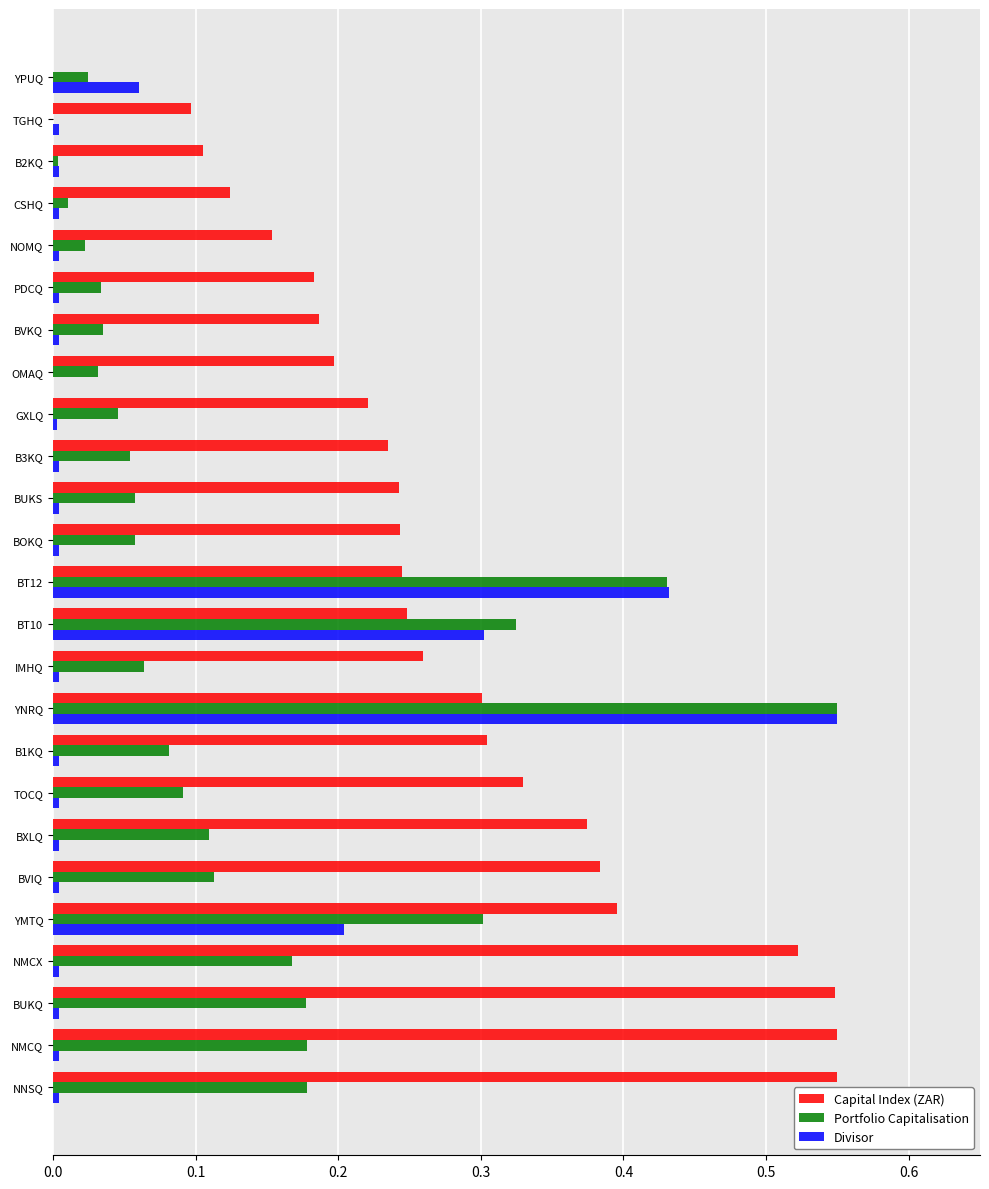

What is the sum of all Capital Index (ZAR) values?

7.0